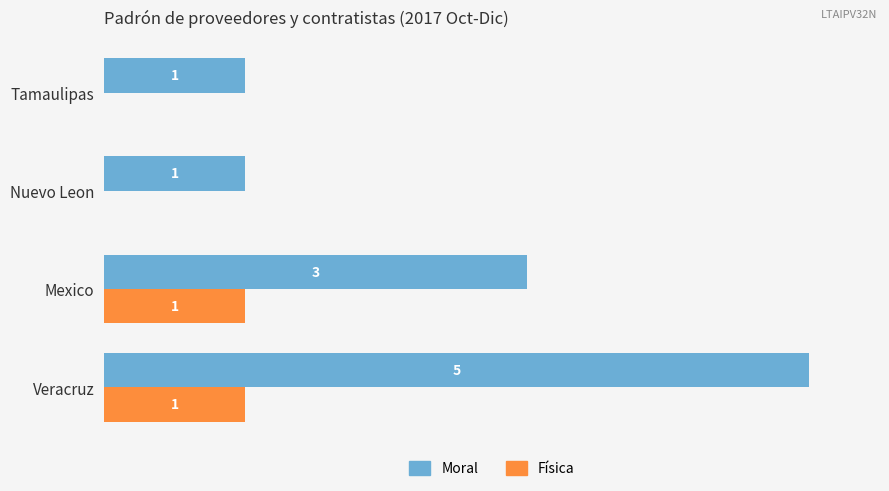

At which category is the sum across all series the highest?

Veracruz